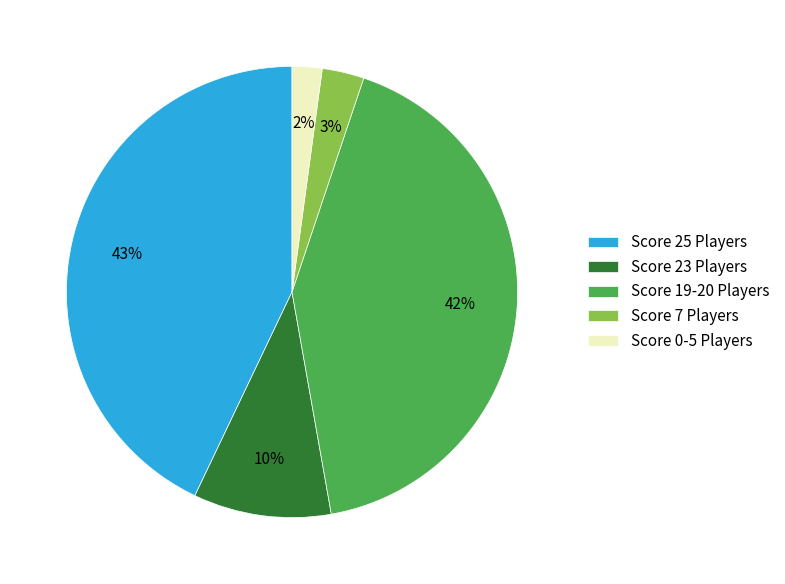

What percentage is the Score 0-5 Players slice, to the nearest percent?

2%